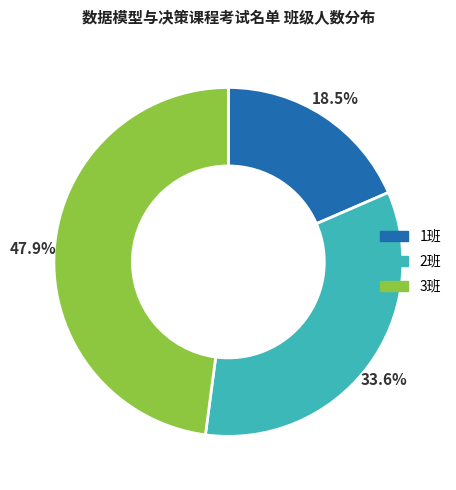

How many segments does this pie chart have?

3